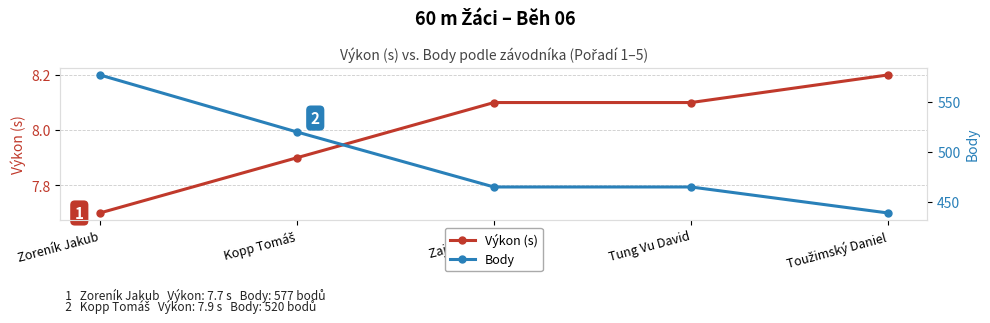

What is the minimum value for Body?

439.0